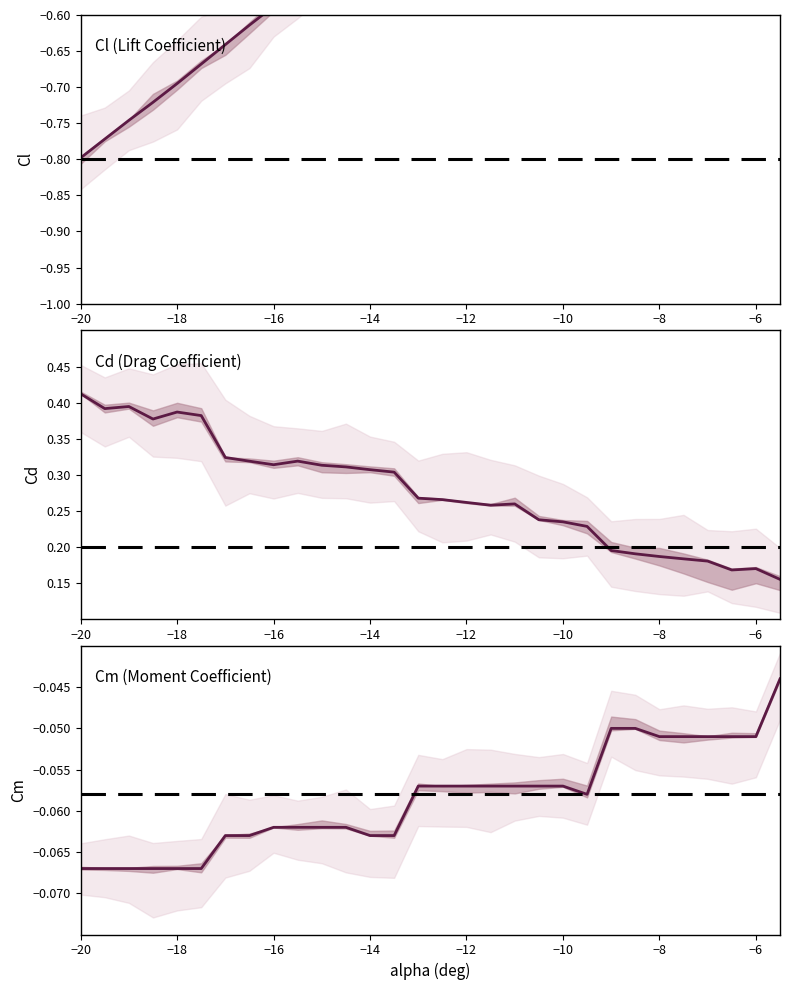

Between −20 and −8, which series saw the biggest shift?

Cl (Lift Coefficient)